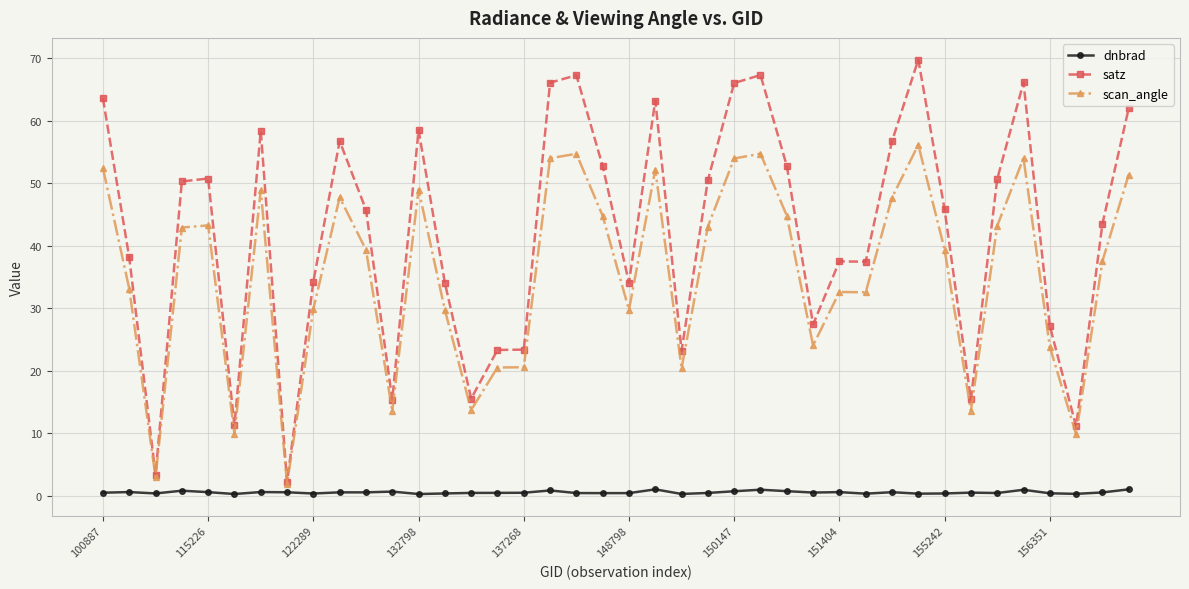

True or false: dnbrad and satz intersect in this chart.

False